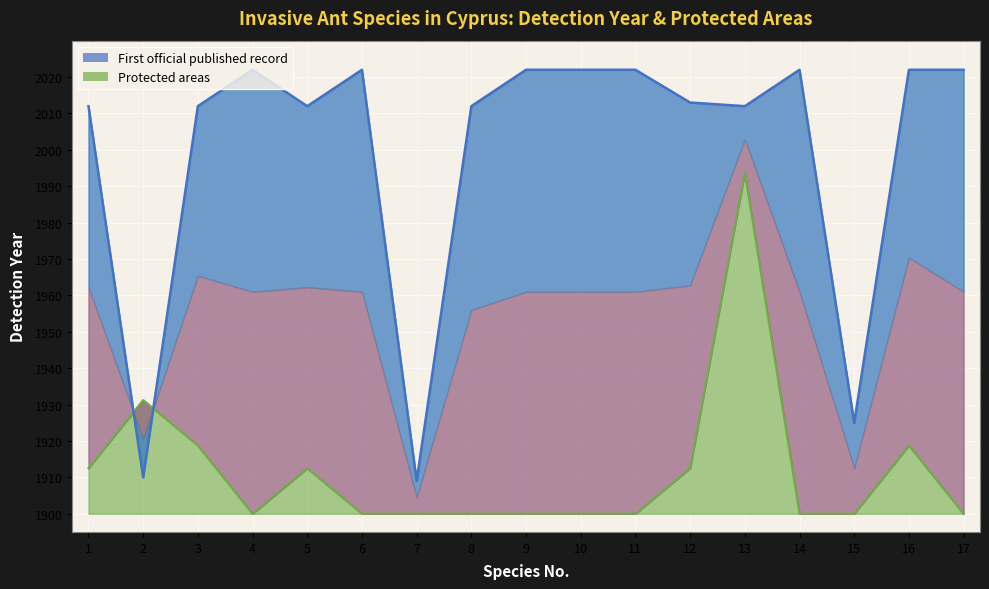

At which label does First official published record first exceed 2013?

4